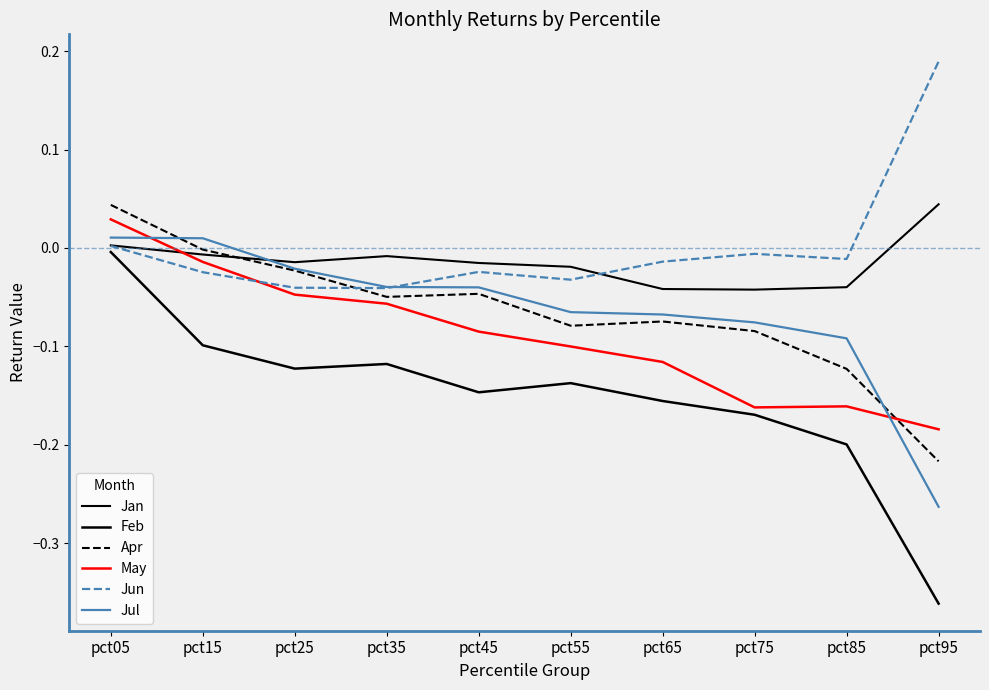

Does the chart display data point markers on the line(s)?

No